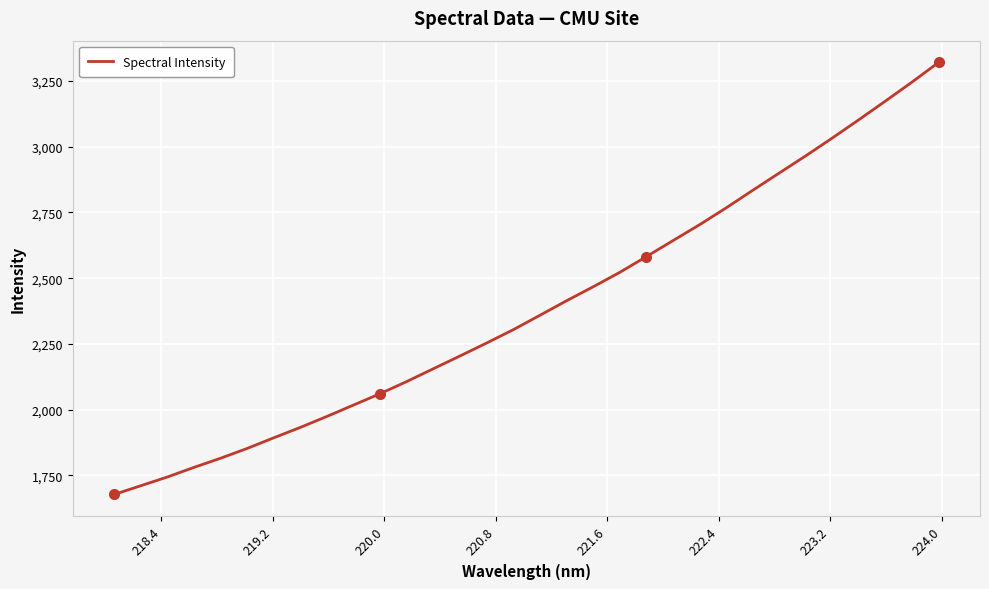

What is the smallest value displayed?

1677.0